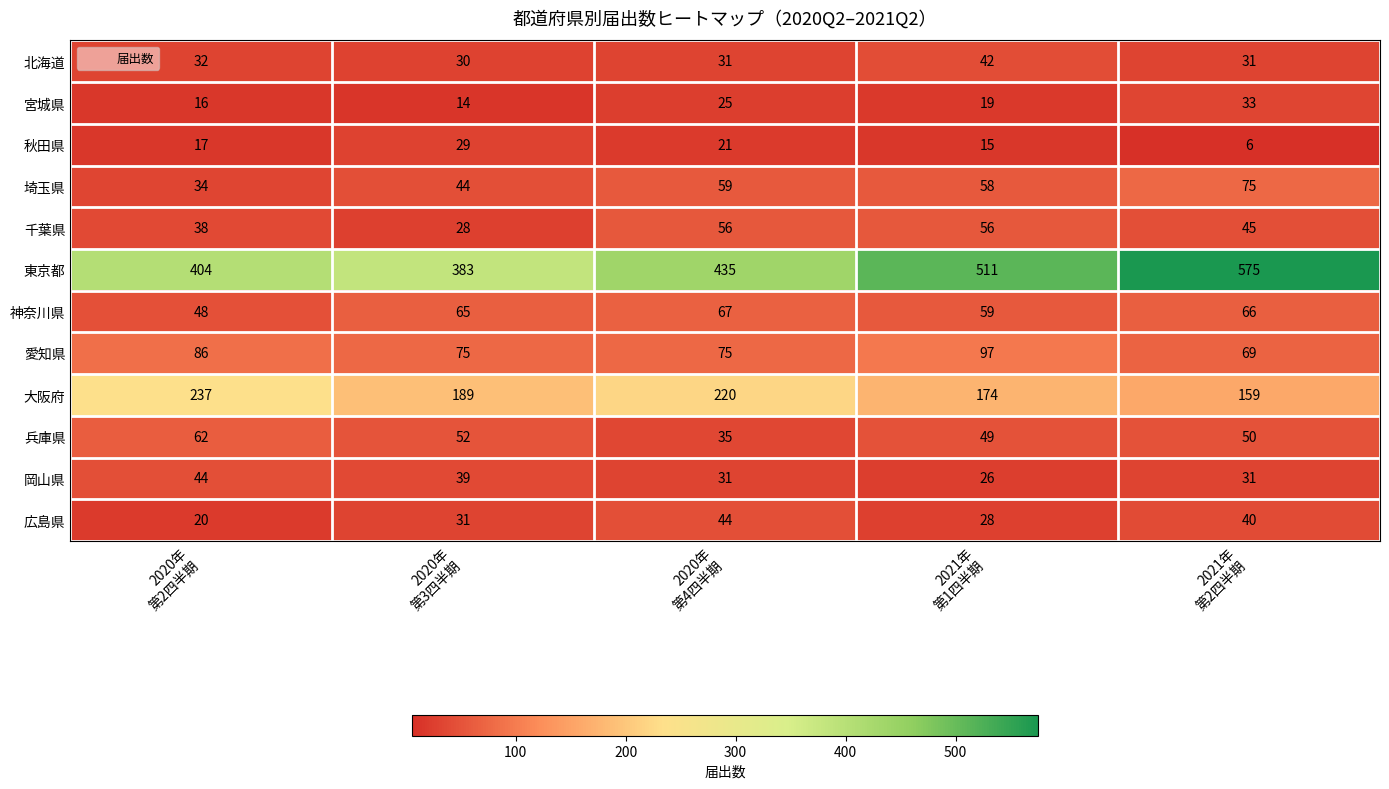

Between 2020年
第3四半期 and 2020年
第4四半期, which series saw the biggest shift?

東京都